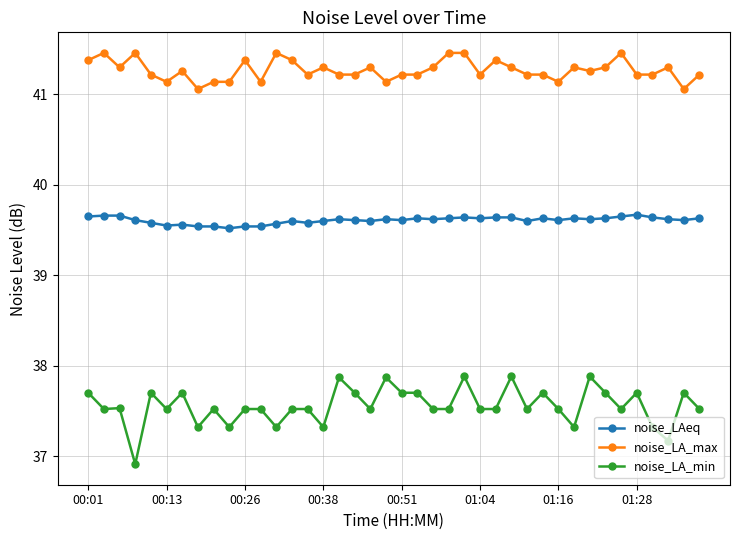

True or false: noise_LA_max and noise_LA_min cross at least once.

False